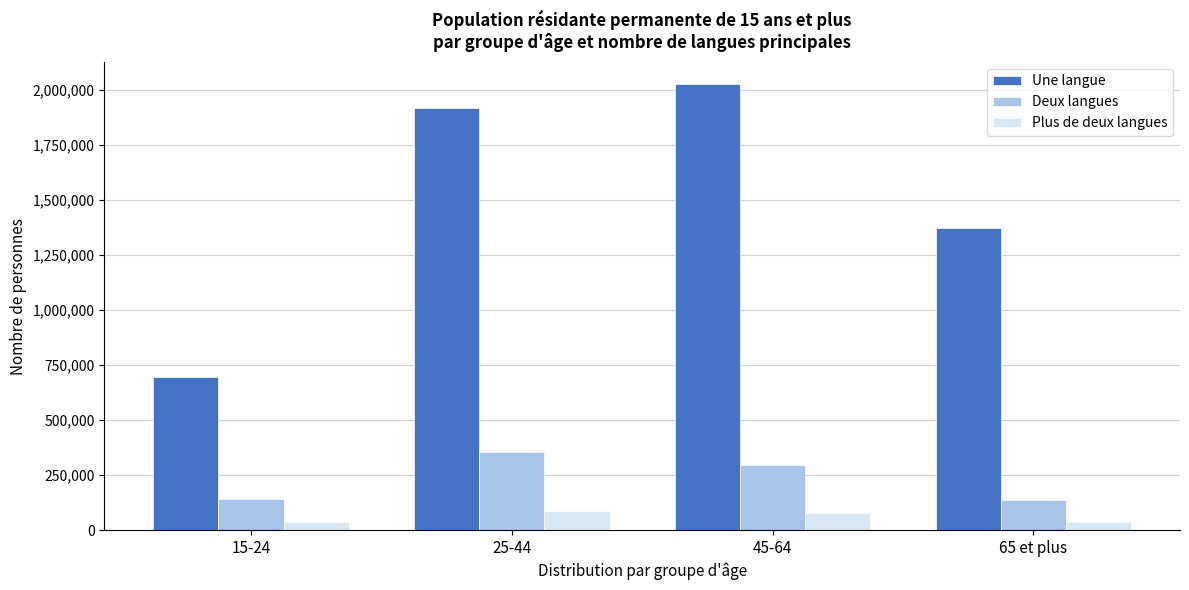

What is the difference between the maximum and second lowest values in the Une langue series?

651379.1